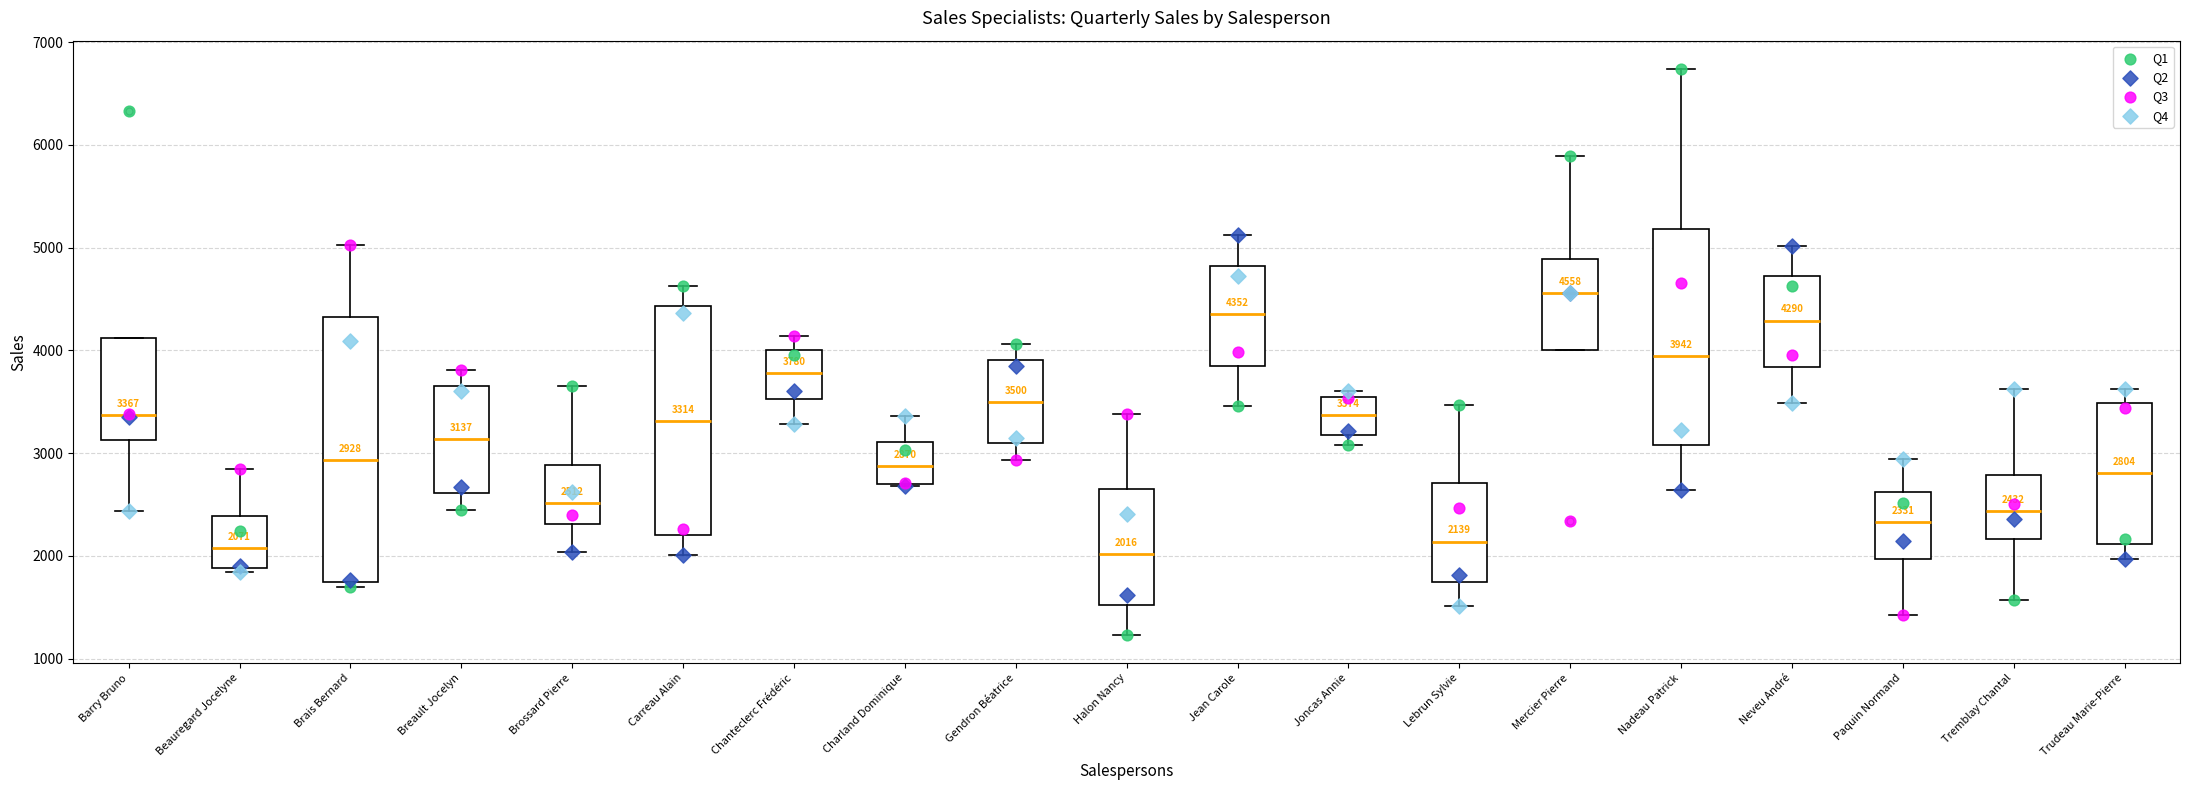

Comparing the boxes themselves (not the whiskers), which one is the tallest?

Brais Bernard